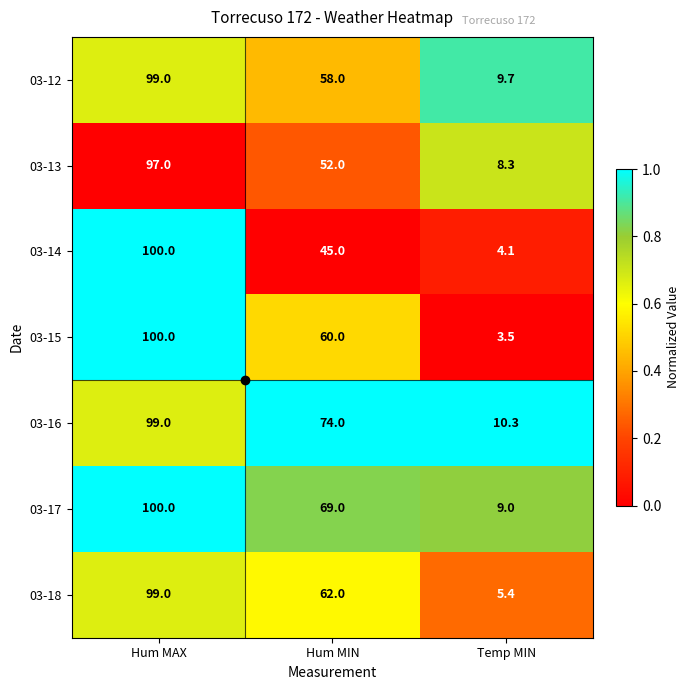

Rank the categories by 03-16 value from highest to lowest.

Hum MAX, Hum MIN, Temp MIN